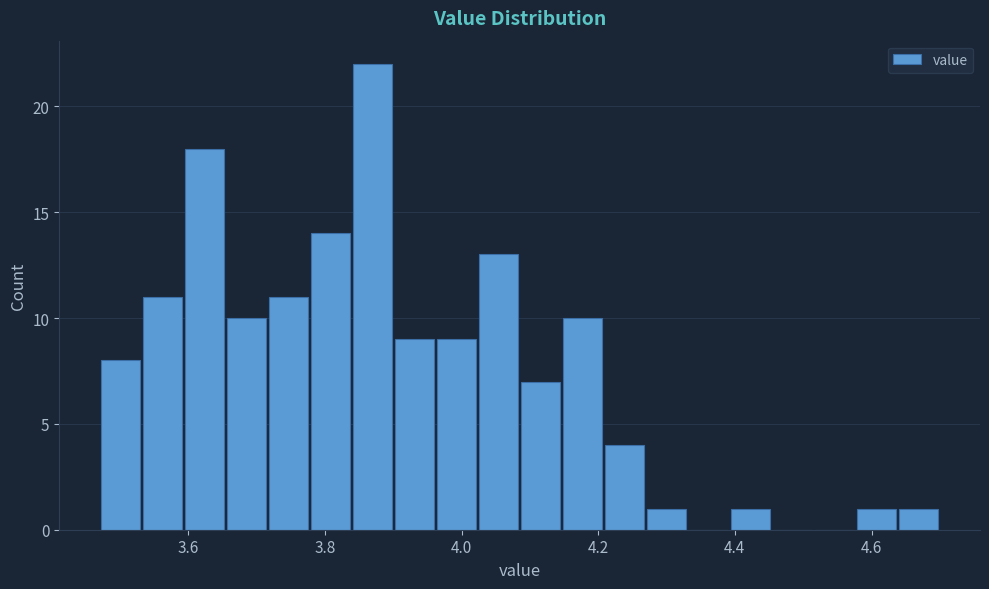

Around what value on the x-axis is the tallest bar? Give the approximate position of its centre, as read against the axis.

3.86